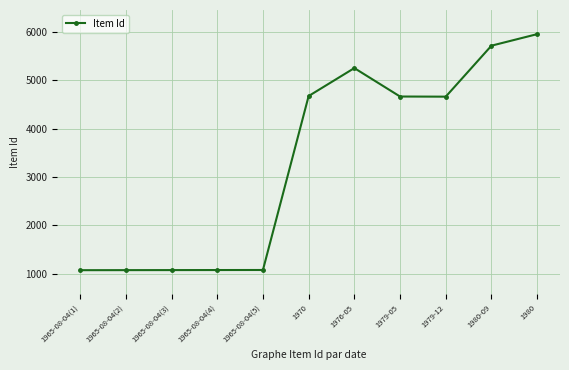

The value at 1965-08-04(4) is 1523. True or false?

False